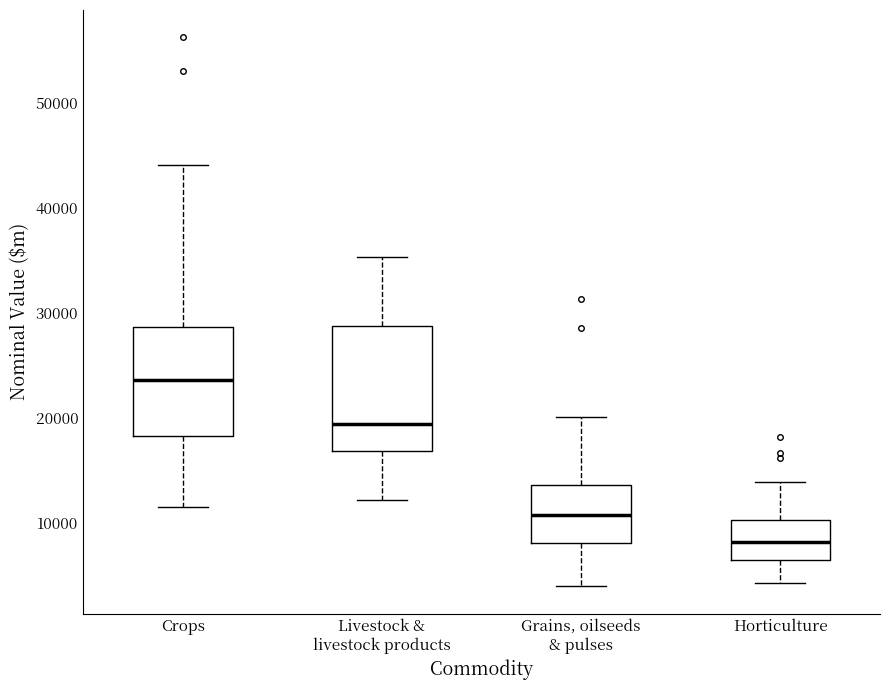

Which box has the lowest median line?

Horticulture